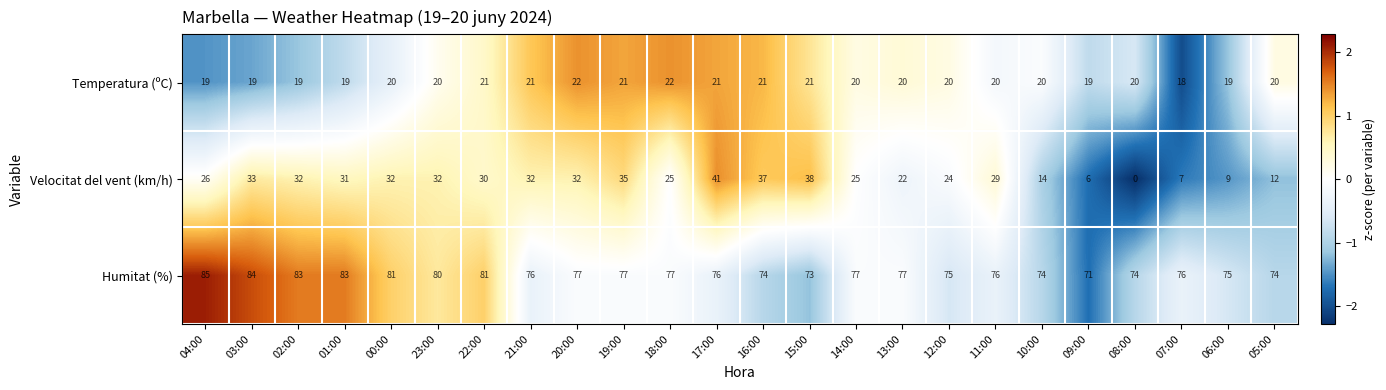

How many data points does each series have?

24